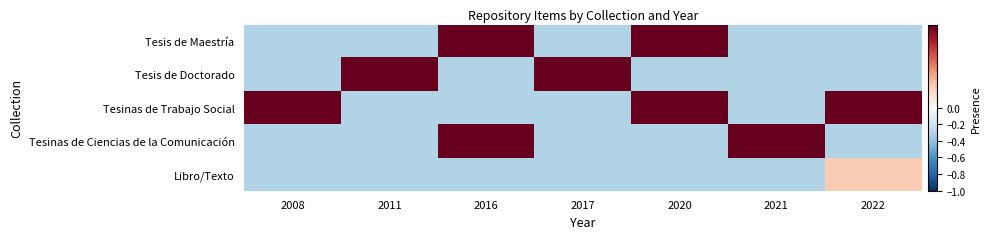

Which category has the lowest value across all series?

2008